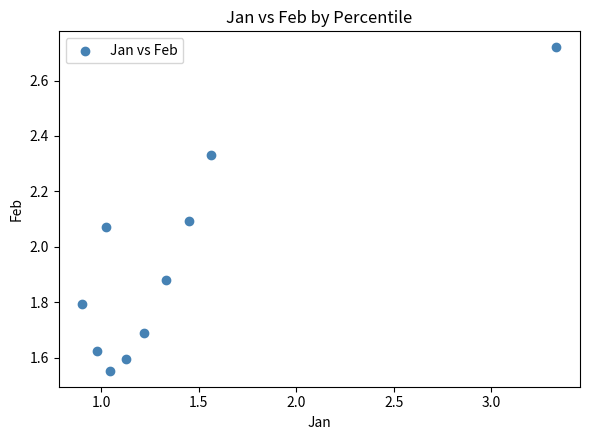

What is the range of Y values (max minus min)?

1.2